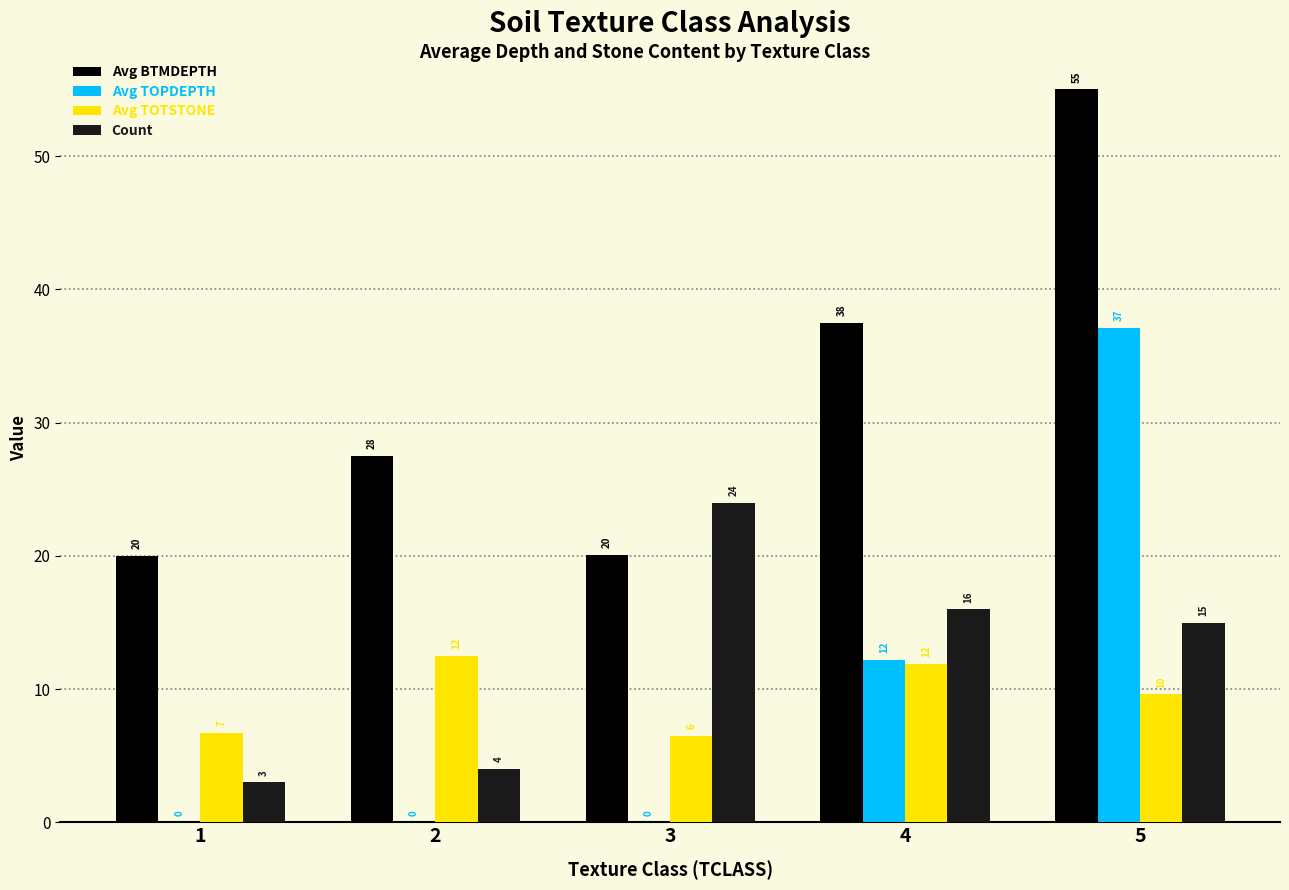

What value does the Count series have at 2?

4.0